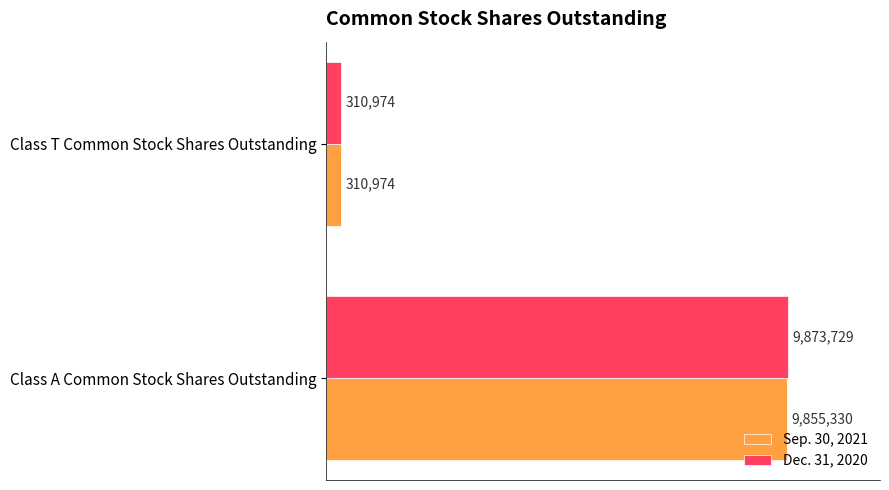

What are all the series names shown in the legend?

Sep. 30, 2021, Dec. 31, 2020